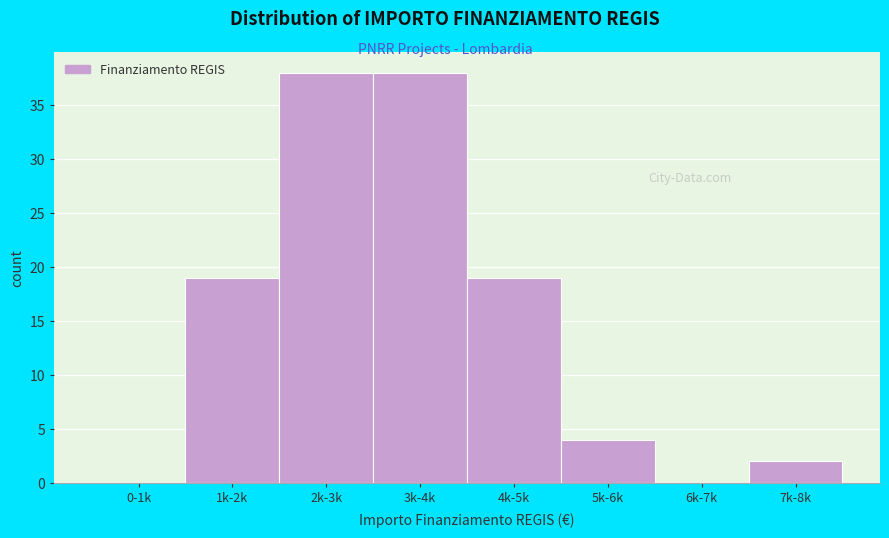

Reading left to right, what are all the values shown in this chart?

0-1k=0	1k-2k=19	2k-3k=38	3k-4k=38	4k-5k=19	5k-6k=4	6k-7k=0	7k-8k=2